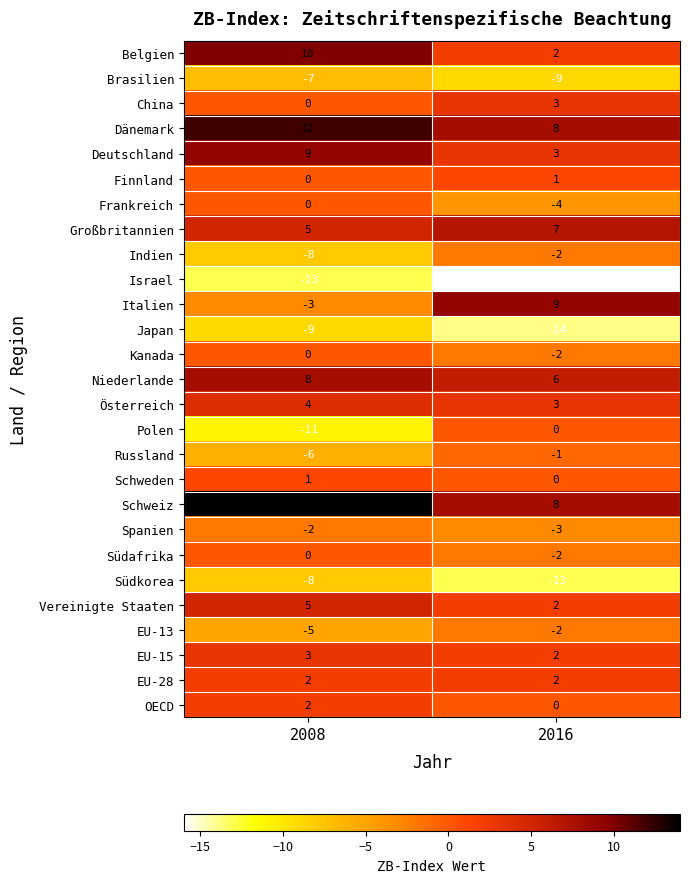

The value of Finnland at 2016 is 2. True or false?

False